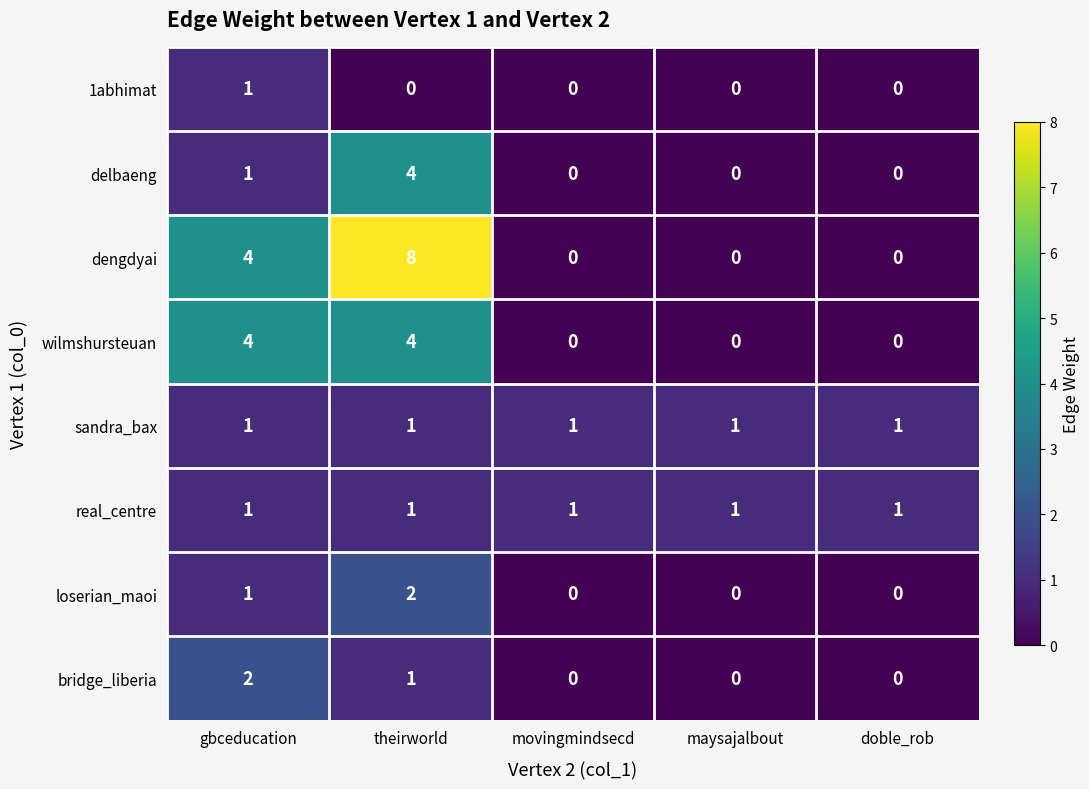

What is the sum of all bridge_liberia values?

3